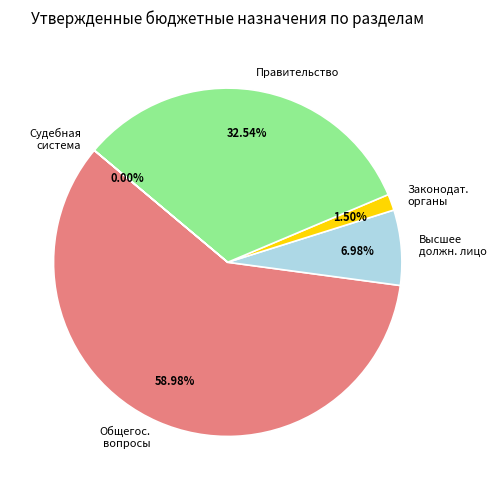

Which slice is the largest?

ОБЩЕГОСУДАРСТВЕННЫЕ ВОПРОСЫ